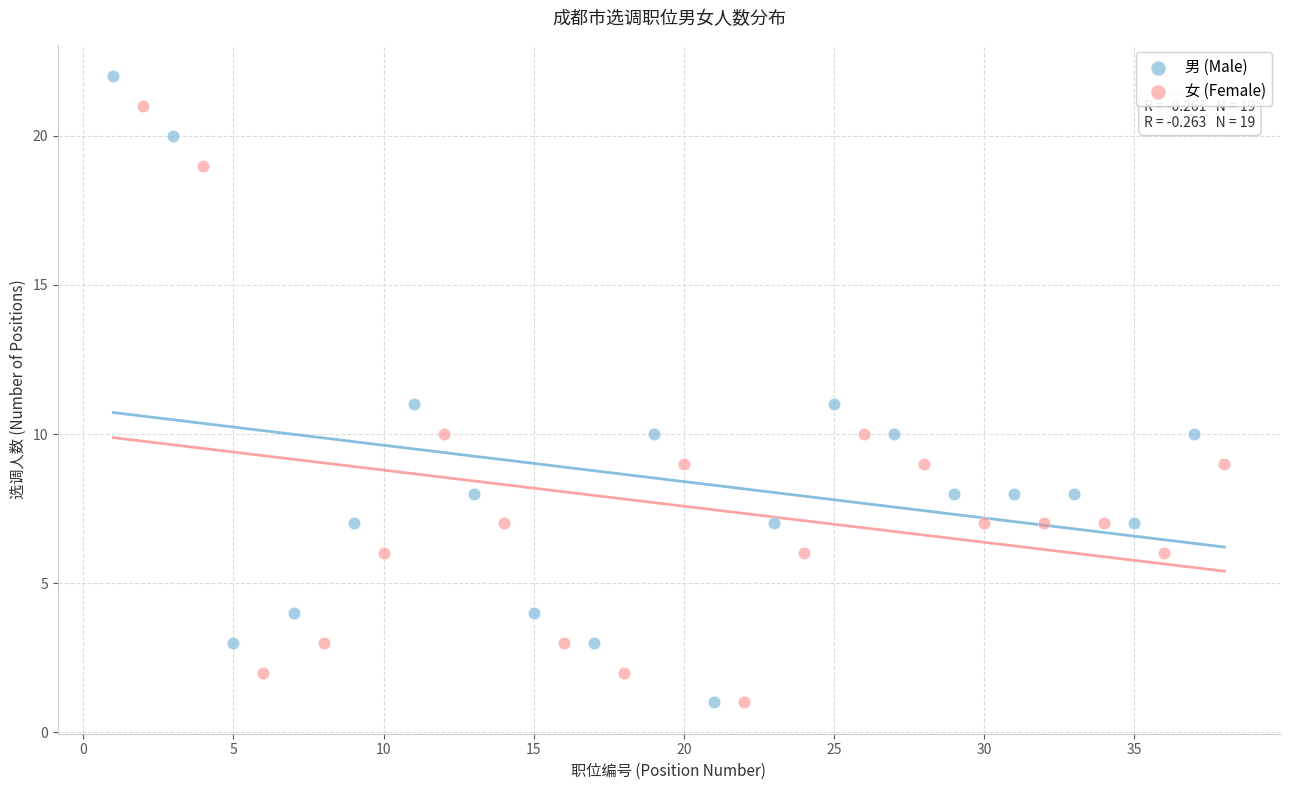

Which series has the widest spread of Y values?

男 (Male)